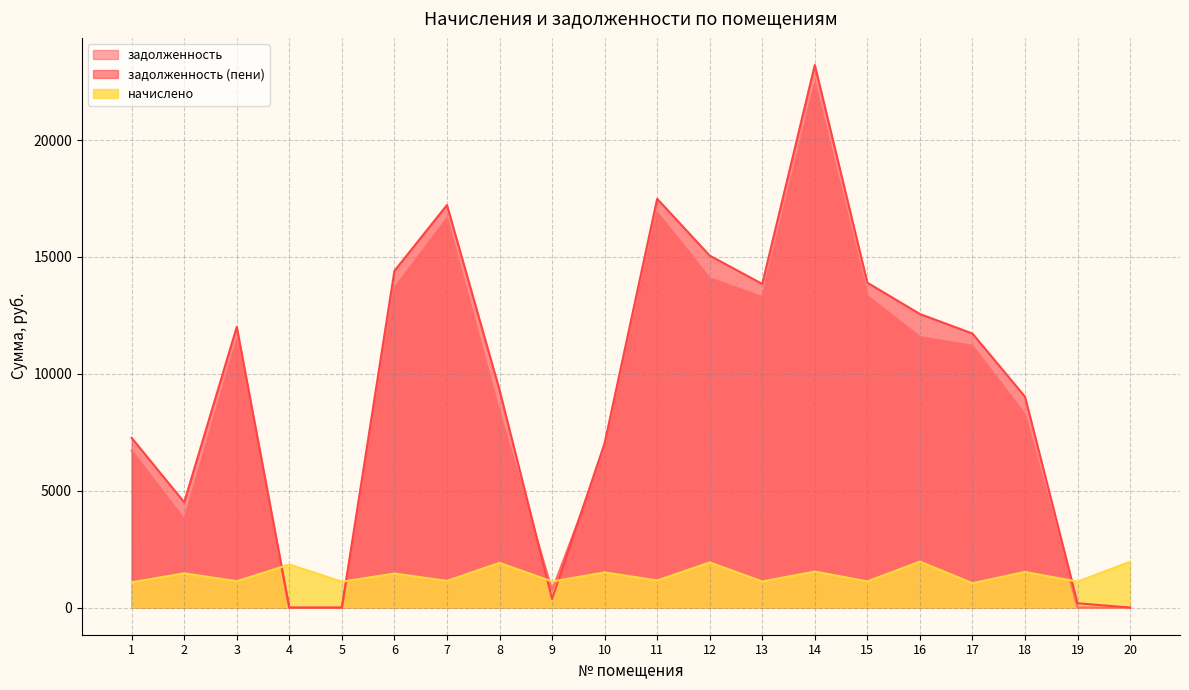

What are all the series names shown in the legend?

задолженность, задолженность (пени), начислено